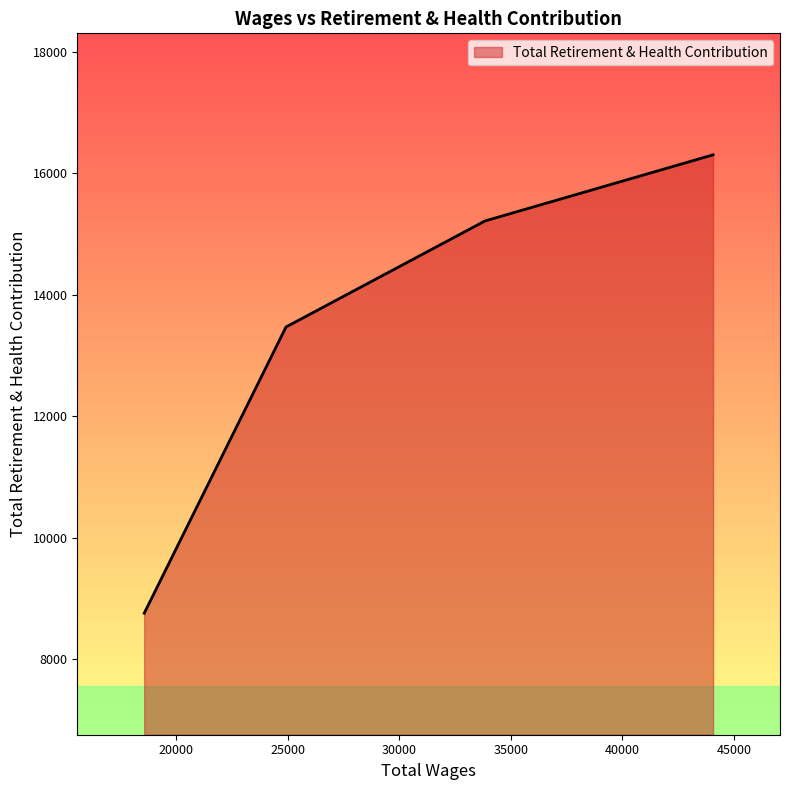

What is the smallest value displayed?

8755